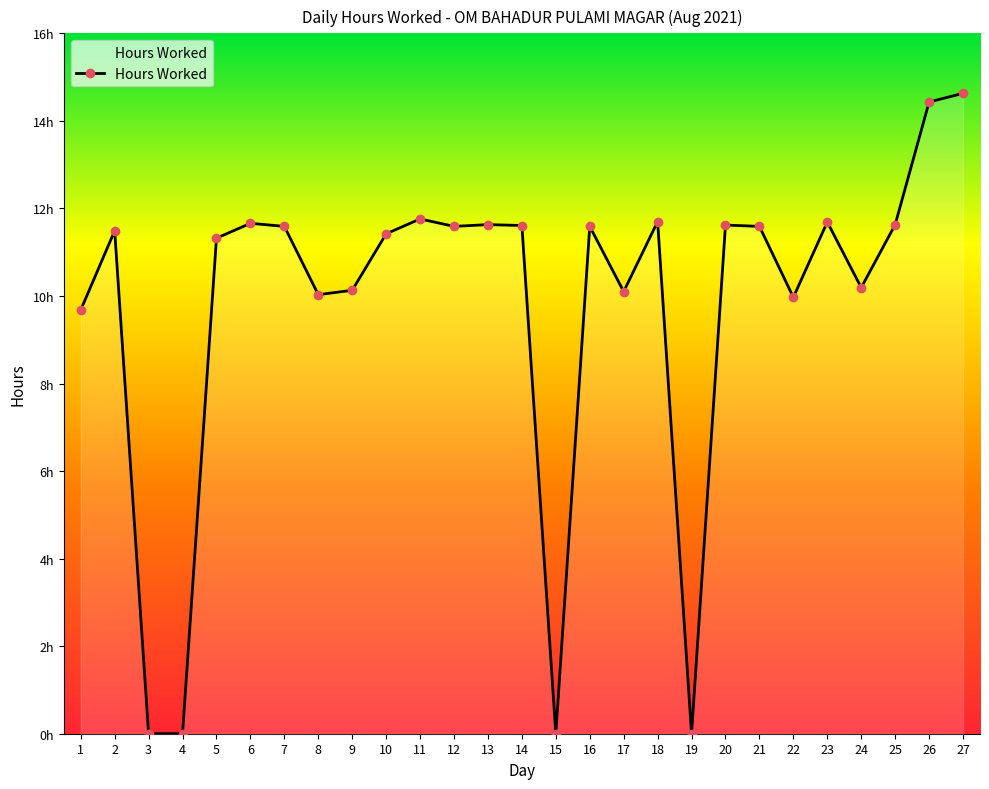

Does the chart display data point markers on the line(s)?

Yes